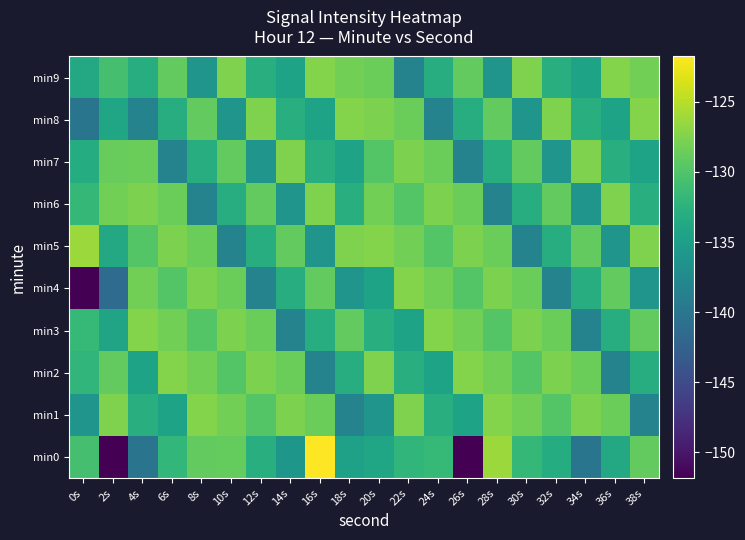

At which category does the chart reach its minimum across all series?

2s